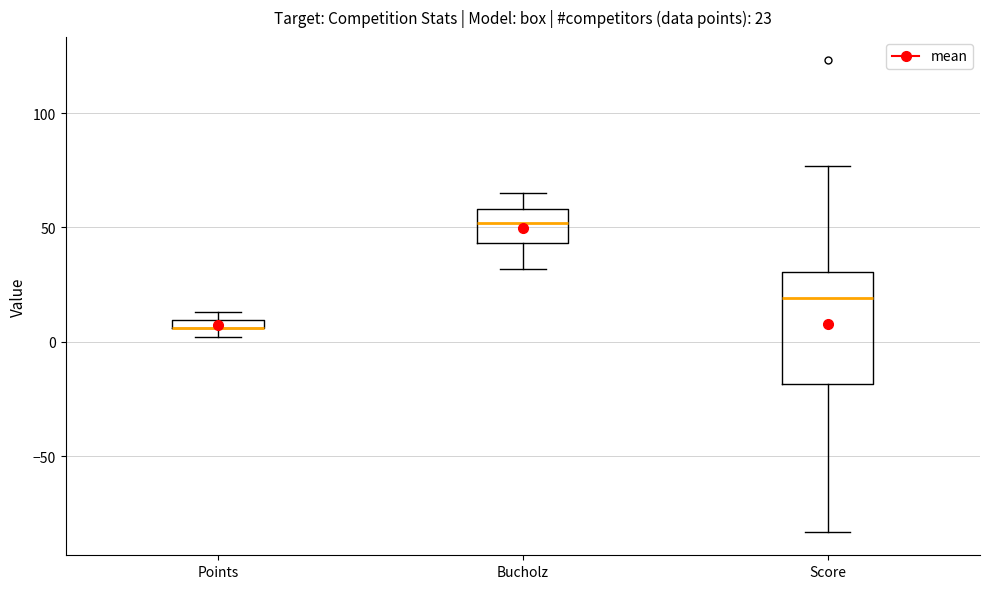

Comparing the boxes themselves (not the whiskers), which one is the tallest?

Score